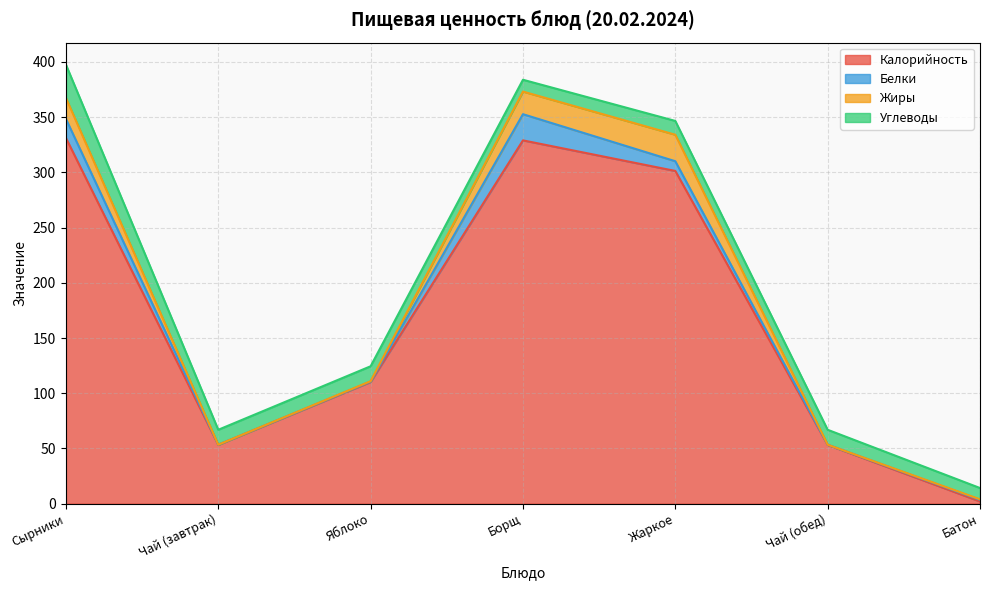

Reading left to right, extract all data points from this chart.

Калорийность: 331.2	53.2	110.2	329.0	301.3	53.2	1.9
Белки: 17.3	0.2	0.4	23.7	8.8	0.2	1.5
Жиры: 19.0	0.0	0.3	20.5	24.0	0.0	0.5
Углеводы: 30.1	13.5	13.5	10.7	12.5	13.5	10.2